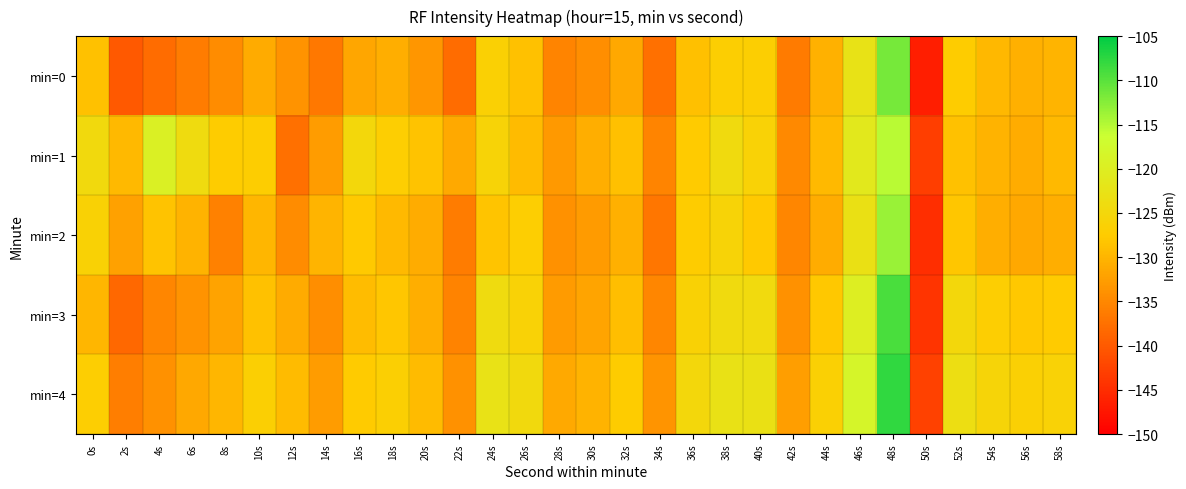

At 26s, list the series in order from largest to smallest.

min=4, min=3, min=2, min=0, min=1